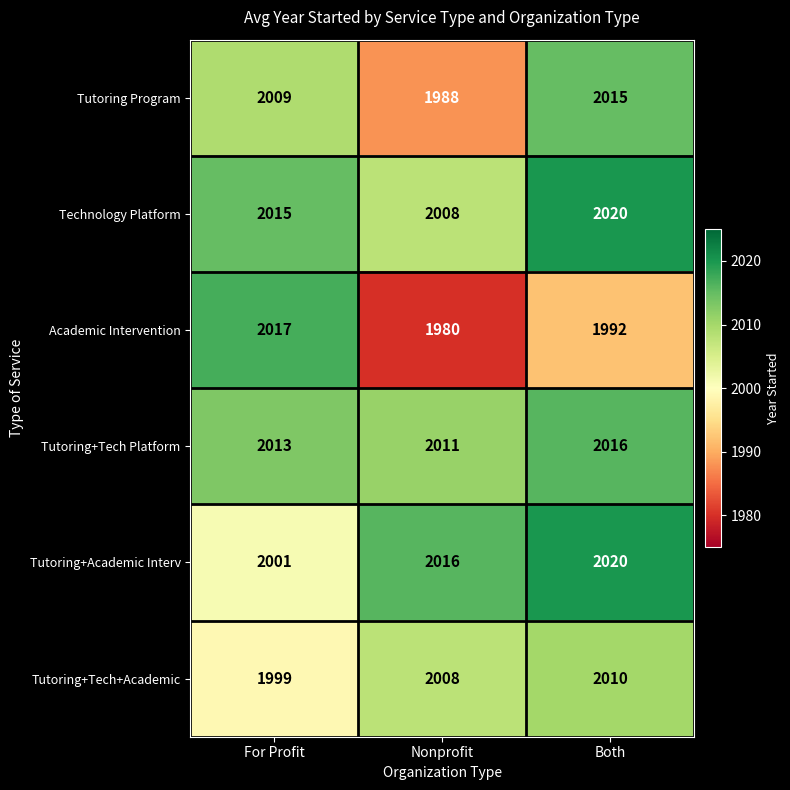

True or false: Tutoring Program has a value of 2009 at For Profit.

True